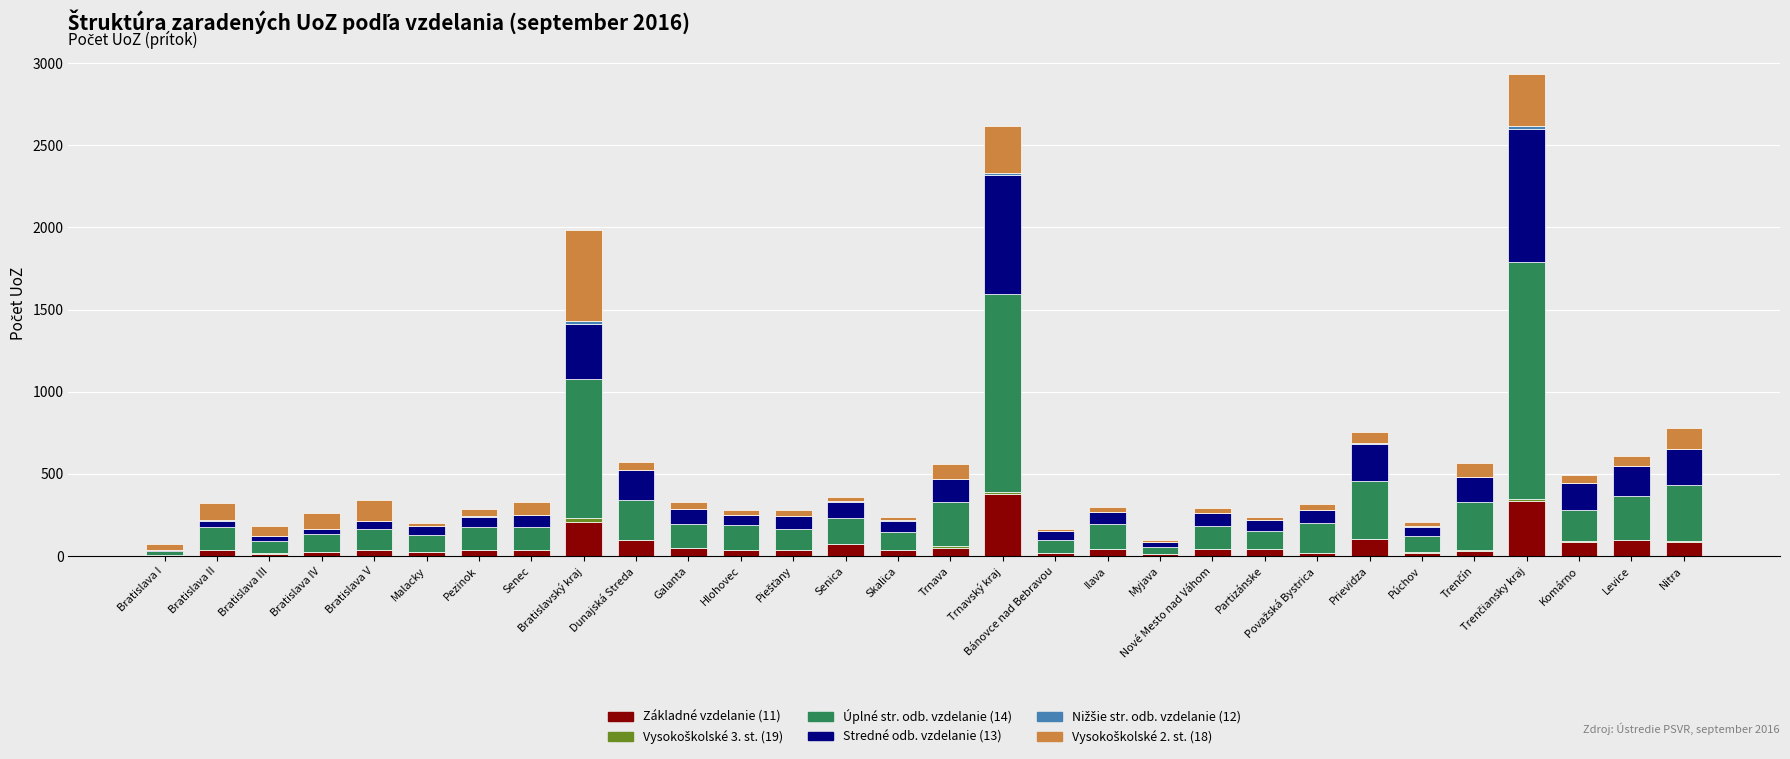

The value of Základné vzdelanie (11) at Senica is 72. True or false?

True